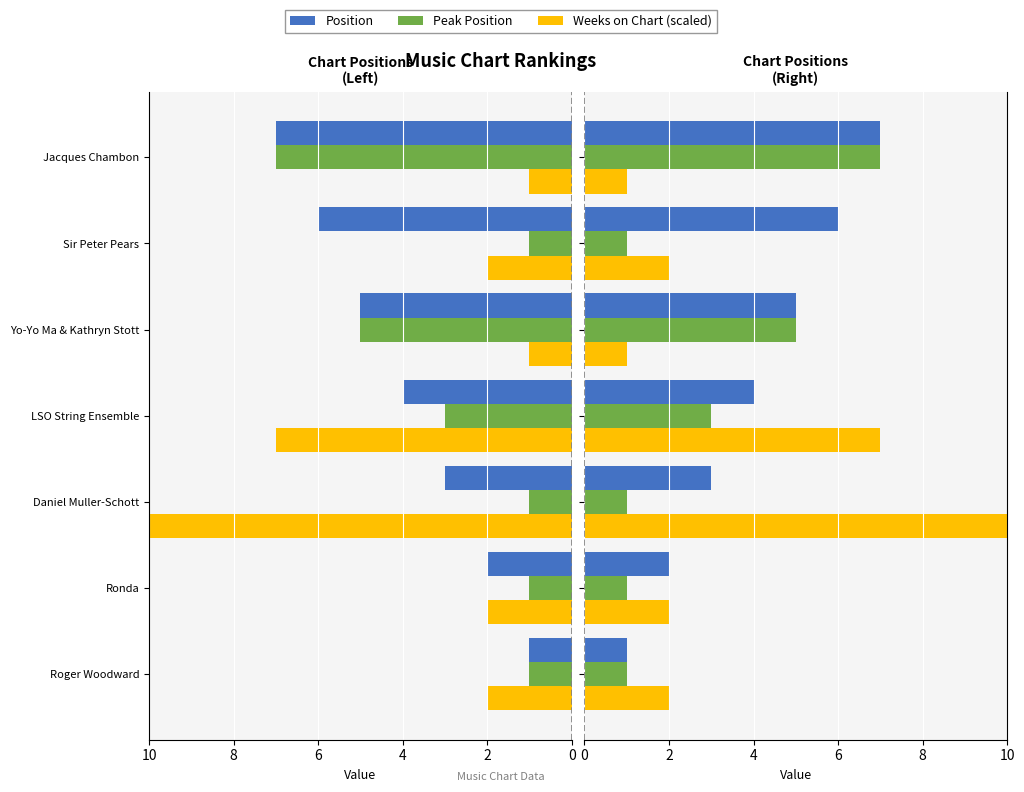

How many values in the Position series are below 4?

3